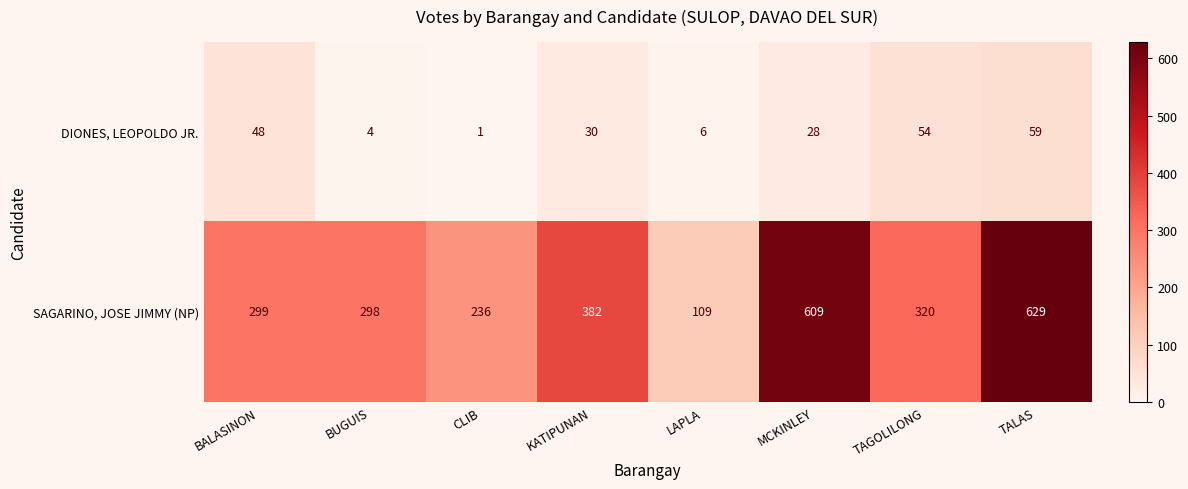

How many categories are shown in the chart?

8